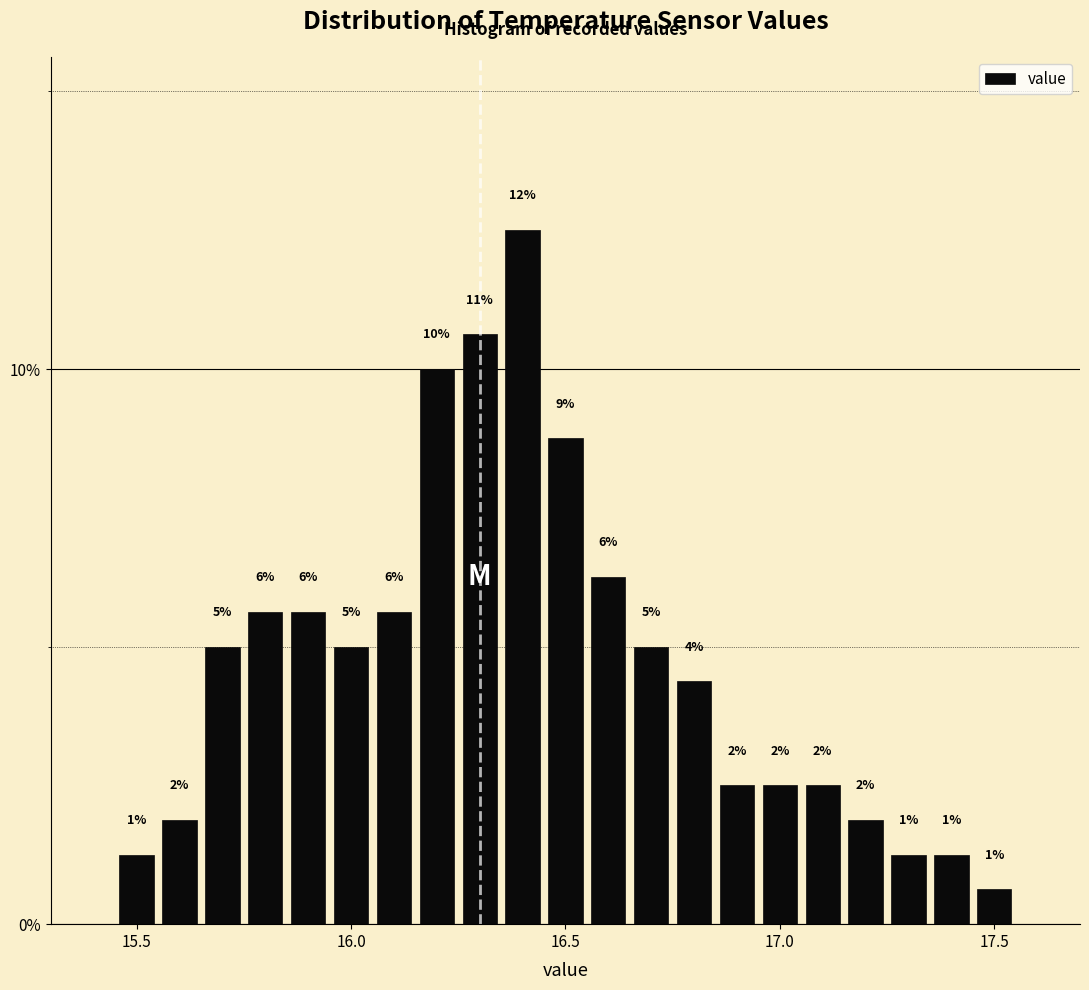

Read against the x-axis, roughly where is the centre of the tallest bar?

16.40